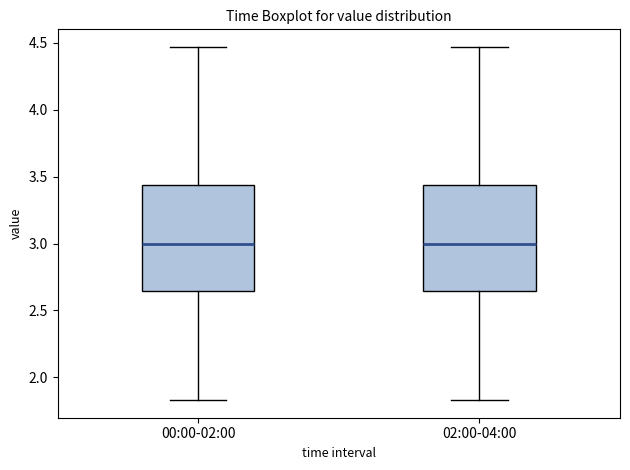

Where is the upper edge of the box for 00:00-02:00 on the y-axis? The values are not printed on the chart, so give them approximately, as read against the axis.

3.45